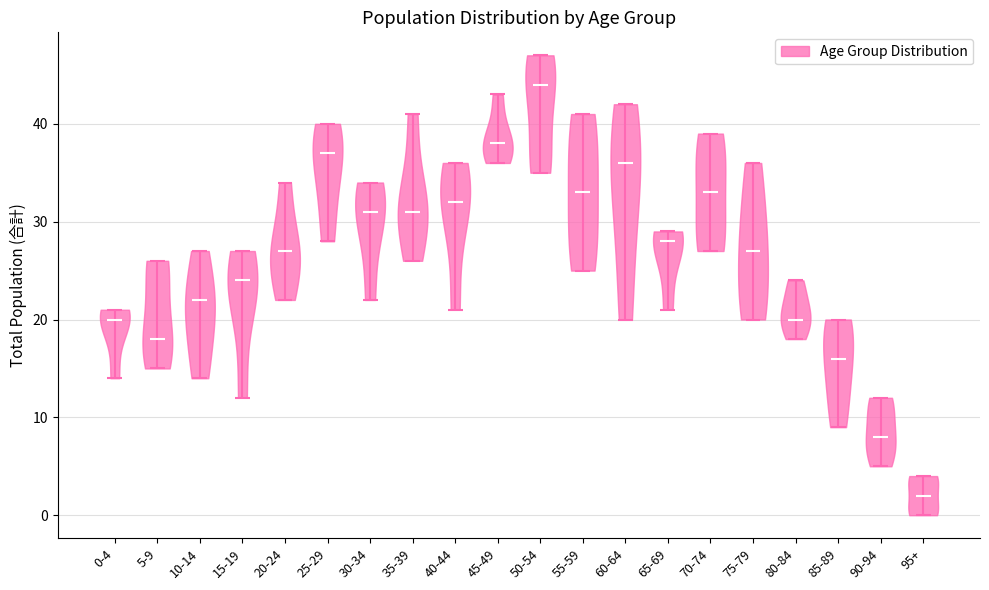

What is the highest point the violin for 95+ reaches on the y-axis? The values are not printed on the chart, so give them approximately, as read against the axis.

4